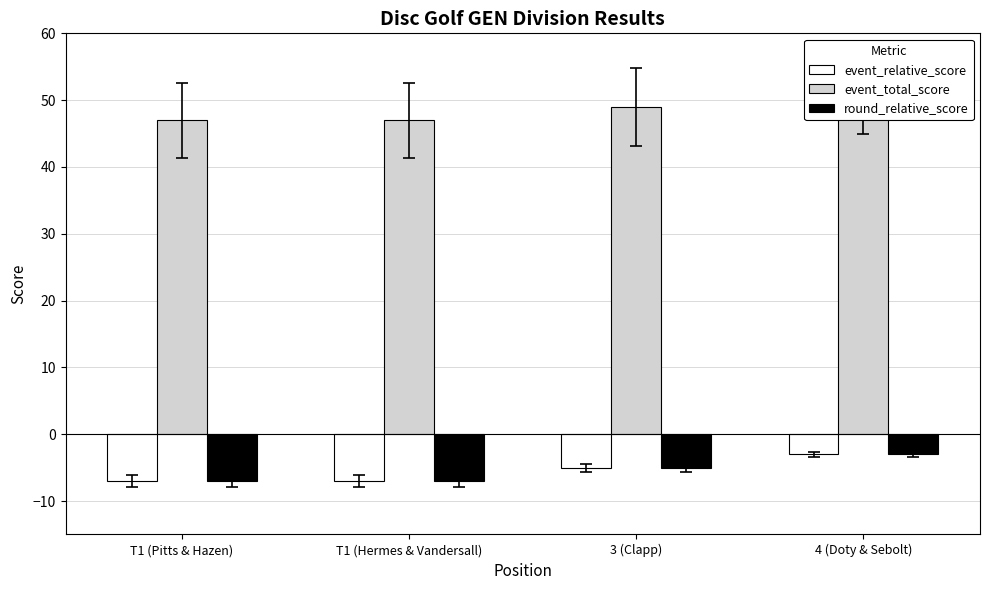

How many series are shown in this chart?

3